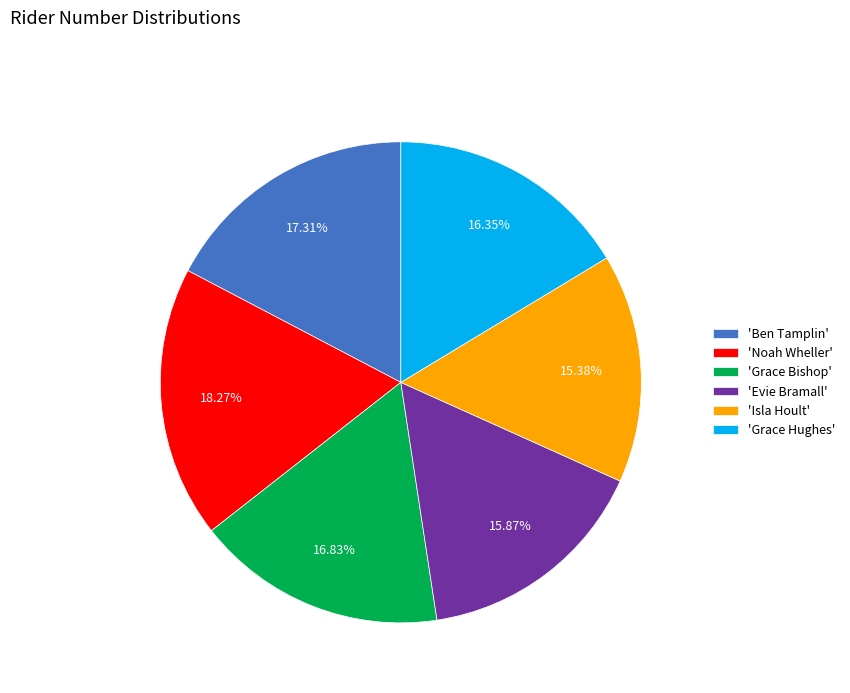

To the nearest percent, what is the average slice percentage?

17%